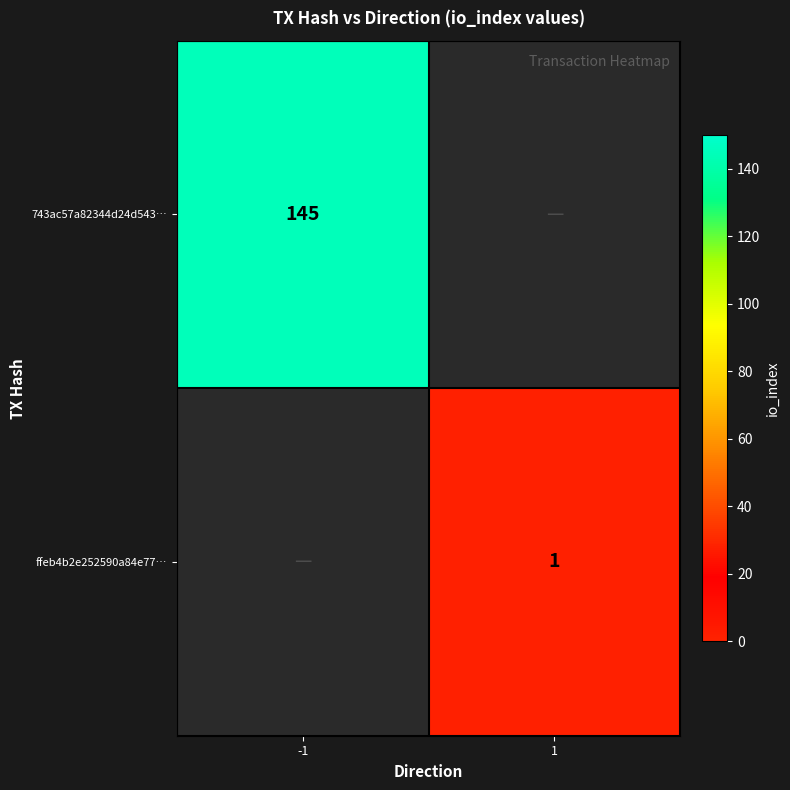

The ffeb4b2e252590a84e77… series shows 1.4 at 1. True or false?

False